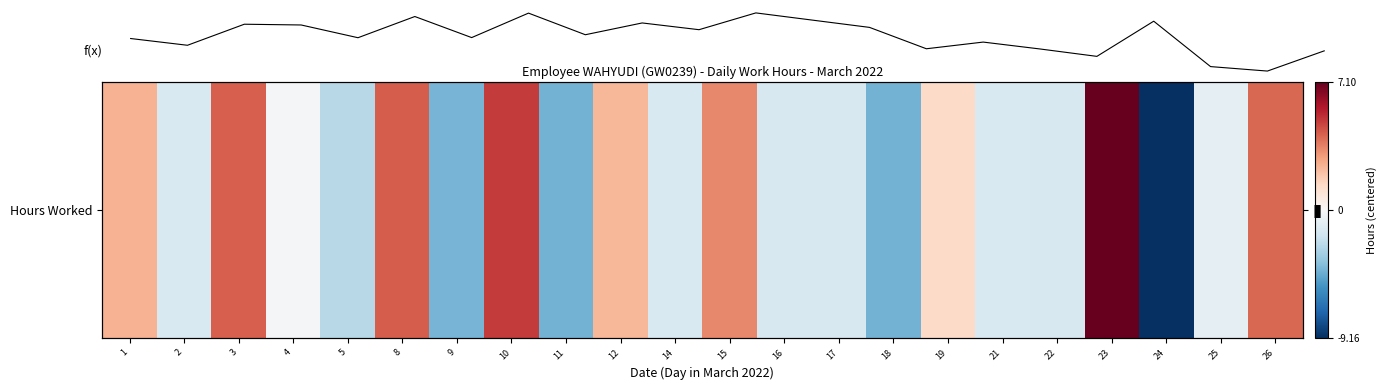

Does the chart display data point markers on the line(s)?

No